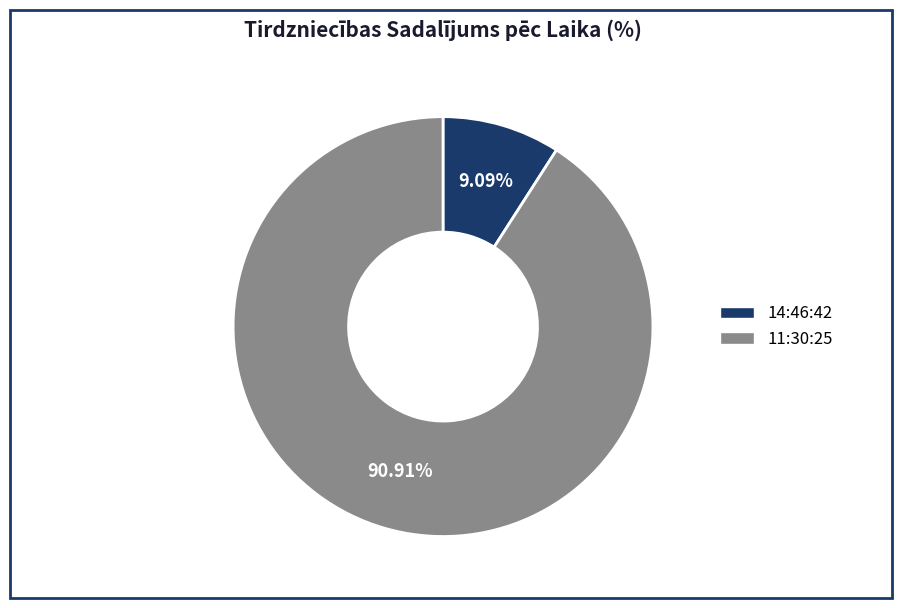

Count the number of slices in the pie.

2